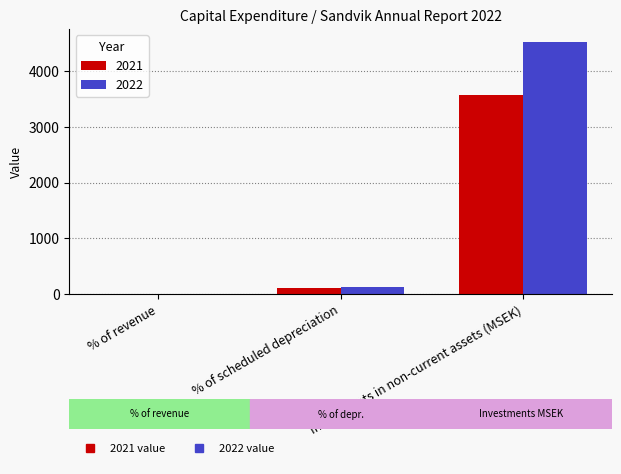

What is the total value across all series at % of scheduled depreciation?

233.0